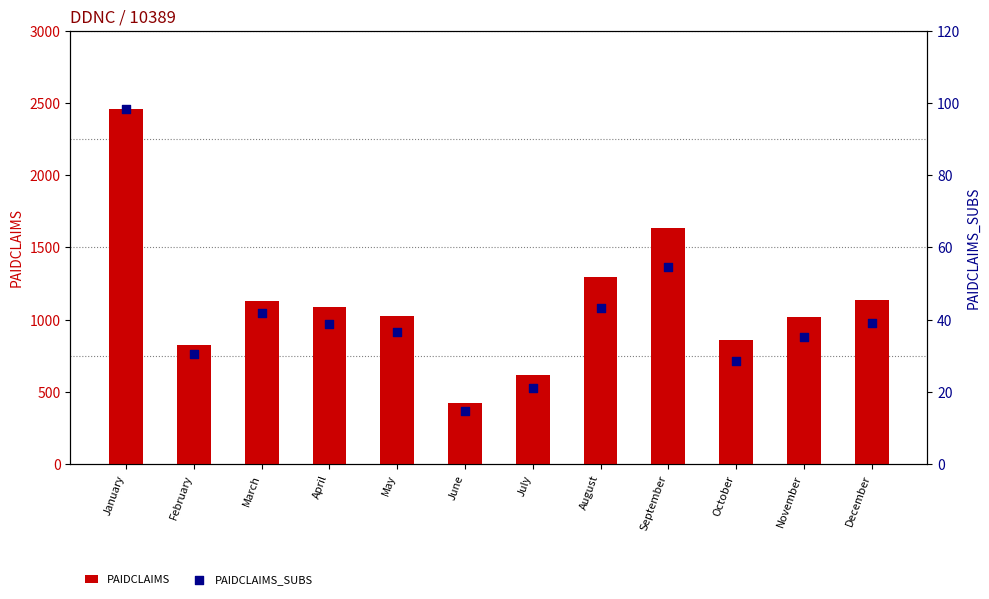

Is the value of PAIDCLAIMS_SUBS at February greater than the value of PAIDCLAIMS at January?

No